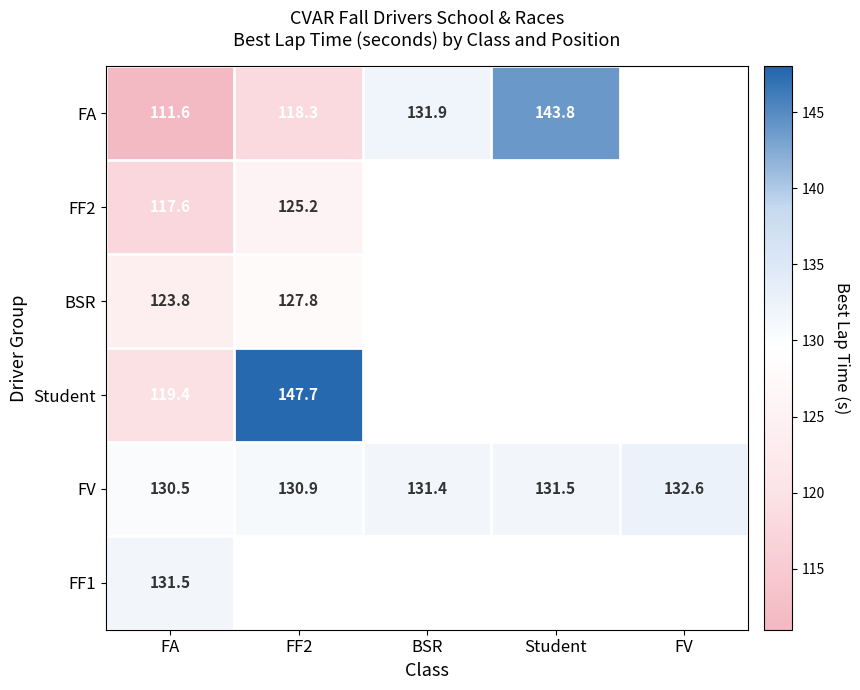

At which label does FF1 reach its minimum?

FA